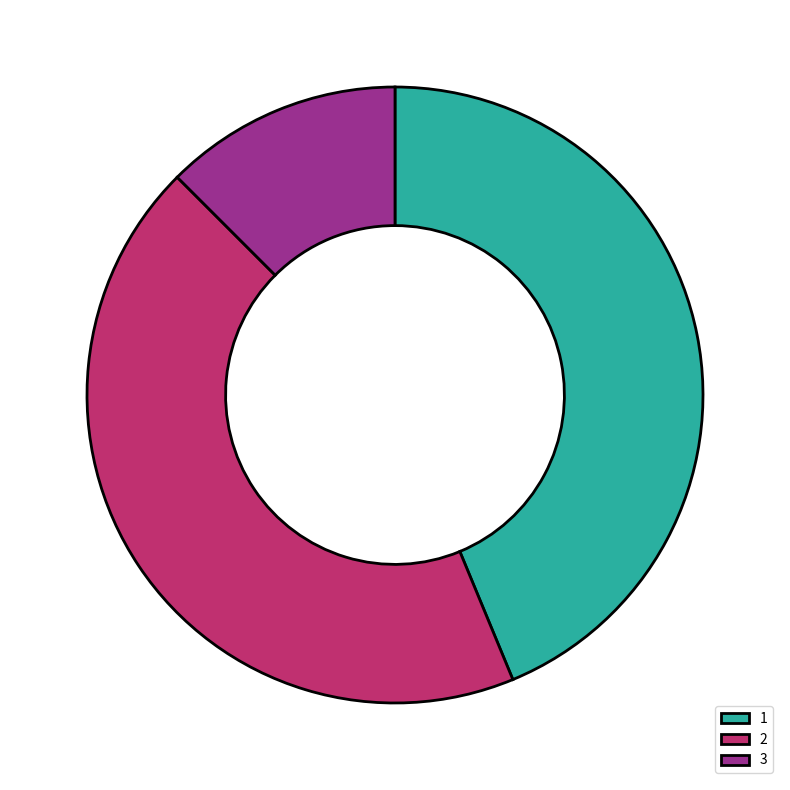

Between 1 and 3, which is larger?

1